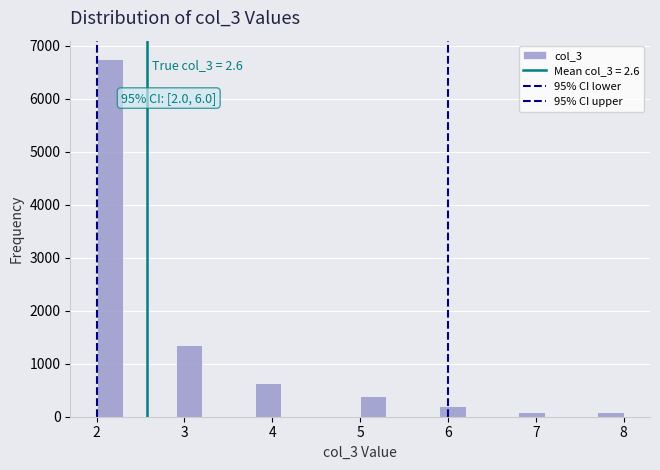

Read against the x-axis, roughly where is the centre of the tallest bar?

2.2